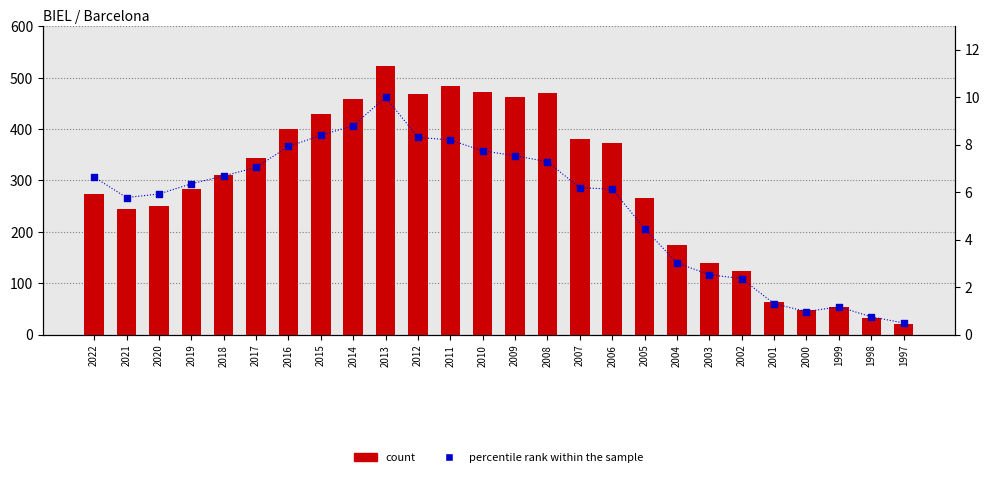

Which series has the largest total across all categories?

count